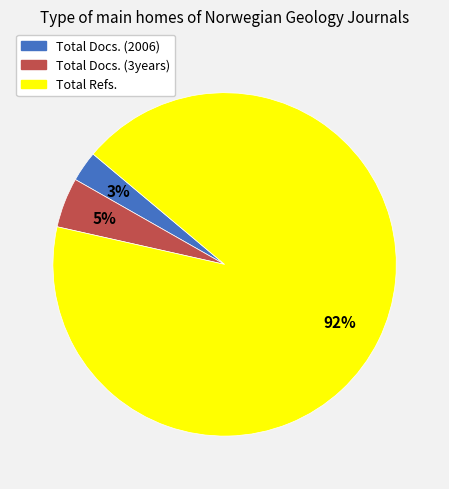

To the nearest percent, what is the combined percentage of Total Docs. (2006) and Total Refs.?

95%